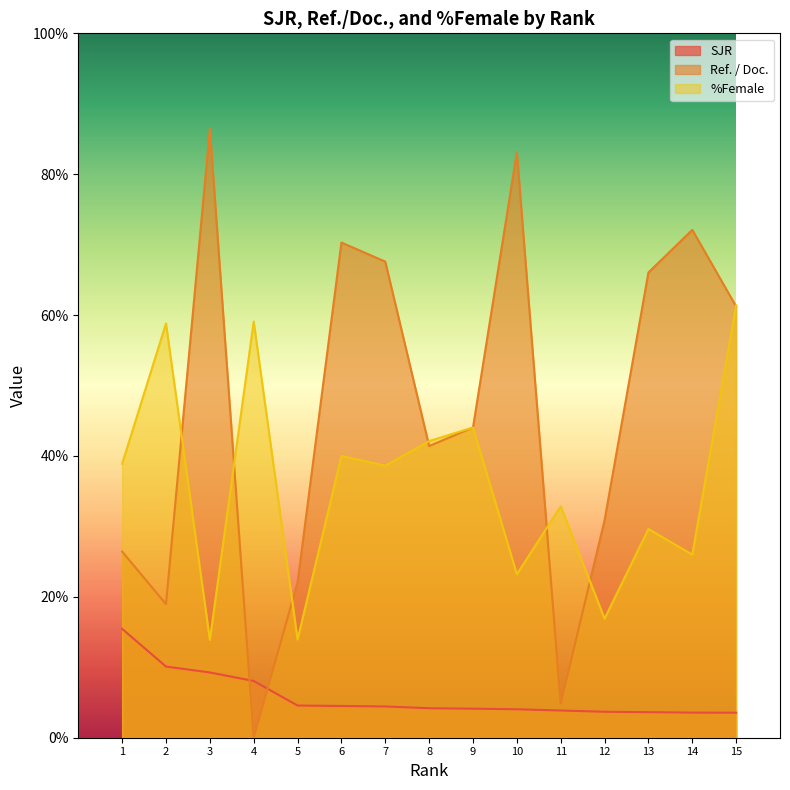

List the series in order of their peak value, lowest first.

SJR, %Female, Ref. / Doc.